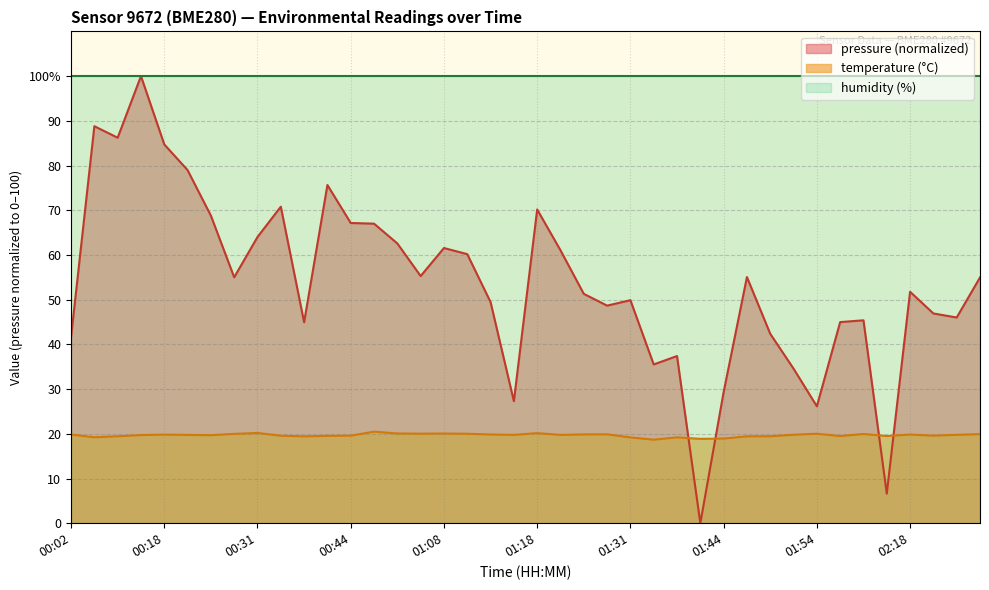

How many data points in temperature are above 19?

37